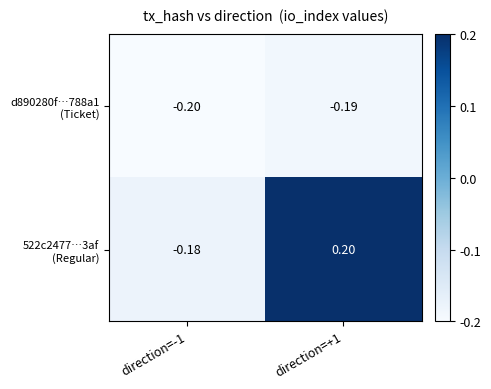

Which series has the widest spread of values?

522c2477…3af (Regular)